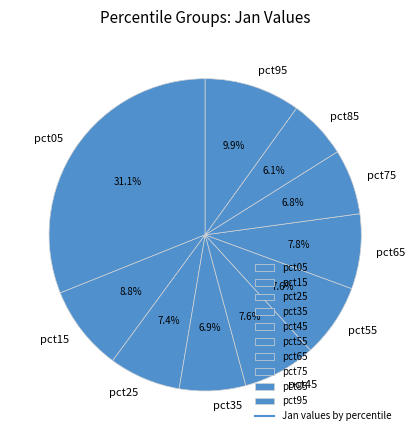

True or false: pct45 accounts for 8% of the total.

True